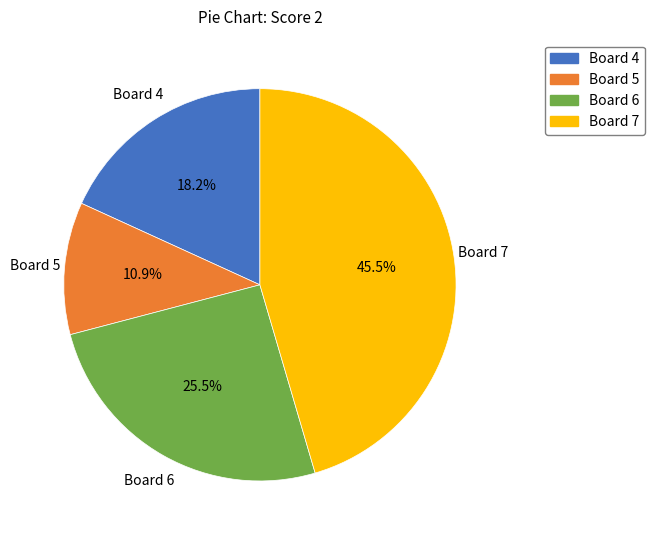

To the nearest percent, what is the average slice percentage?

25%